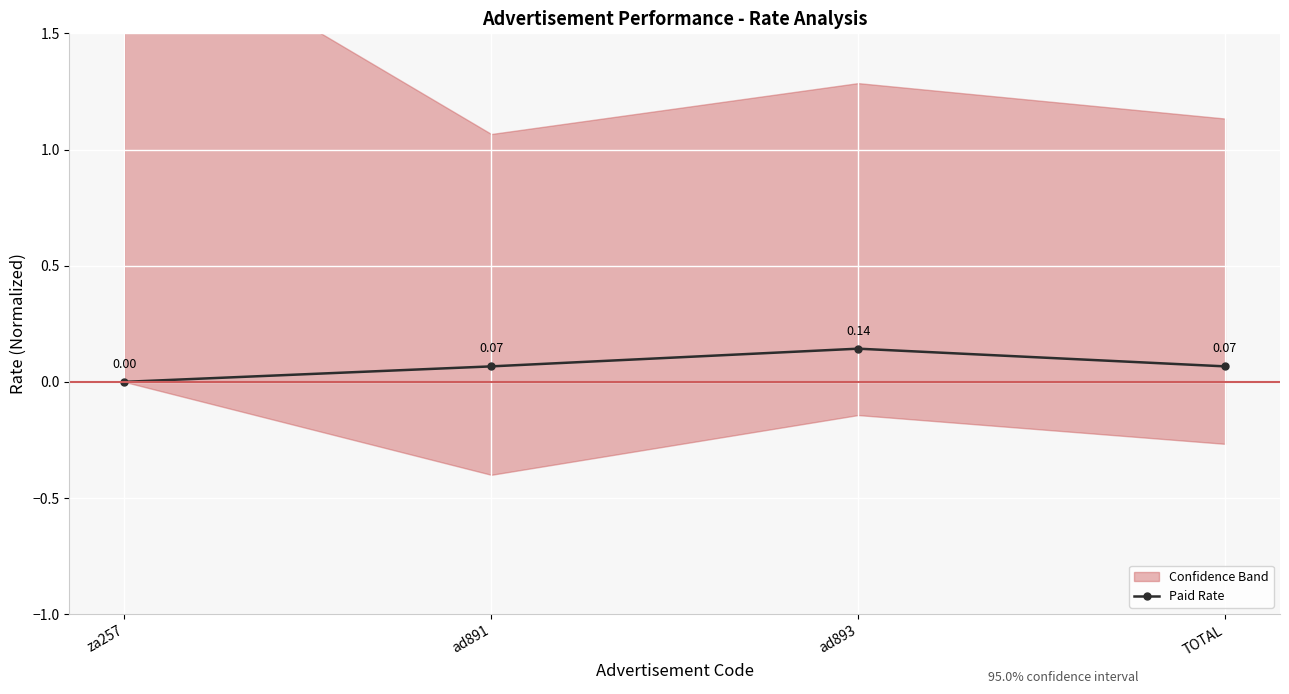

What is the sum of all values?

0.3